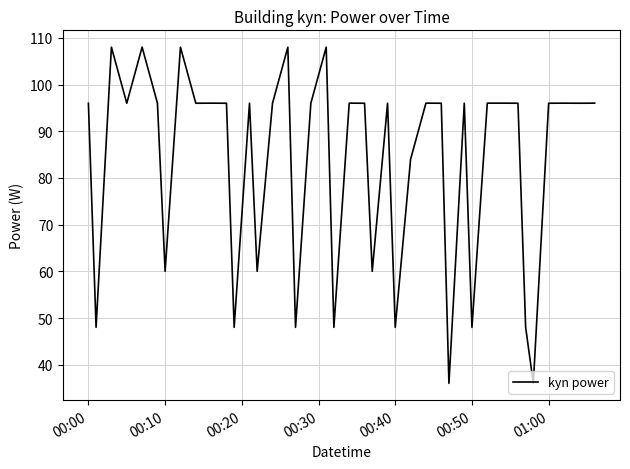

What is the minimum value shown in the chart?

36.0